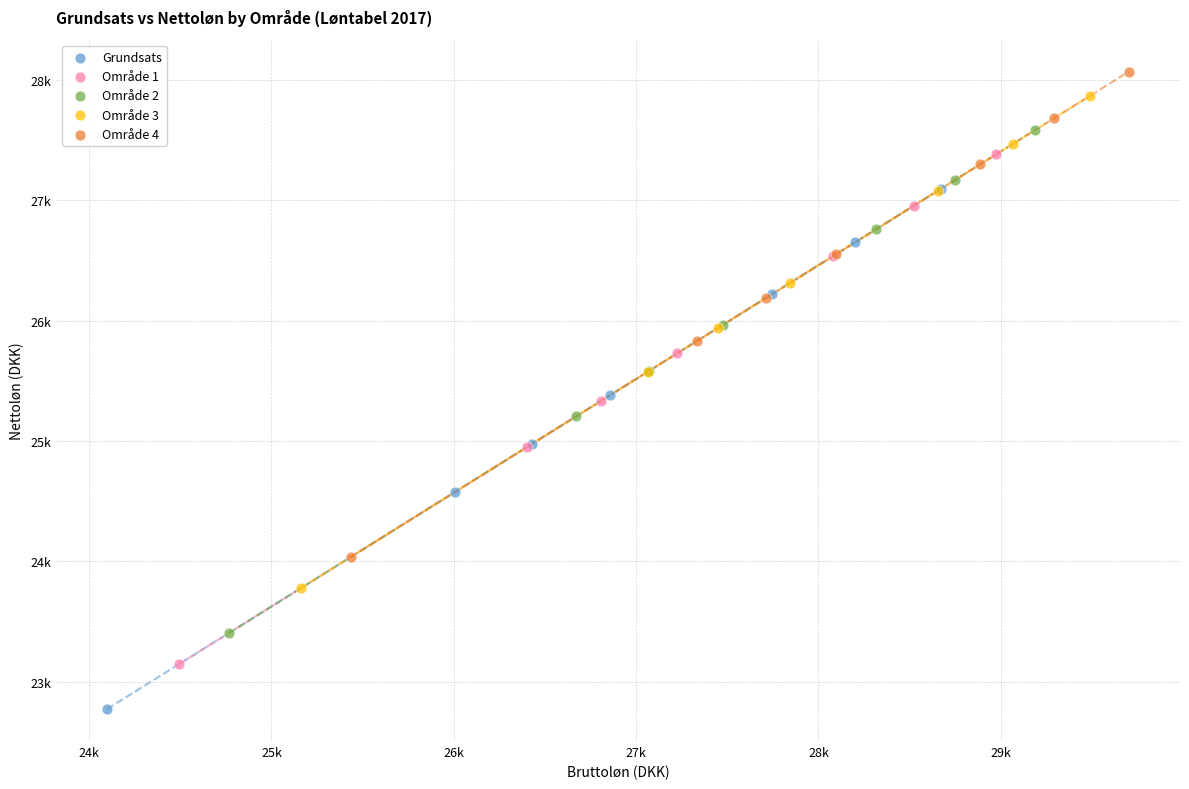

What are all the series names shown in the legend?

Grundsats, Område 1, Område 2, Område 3, Område 4